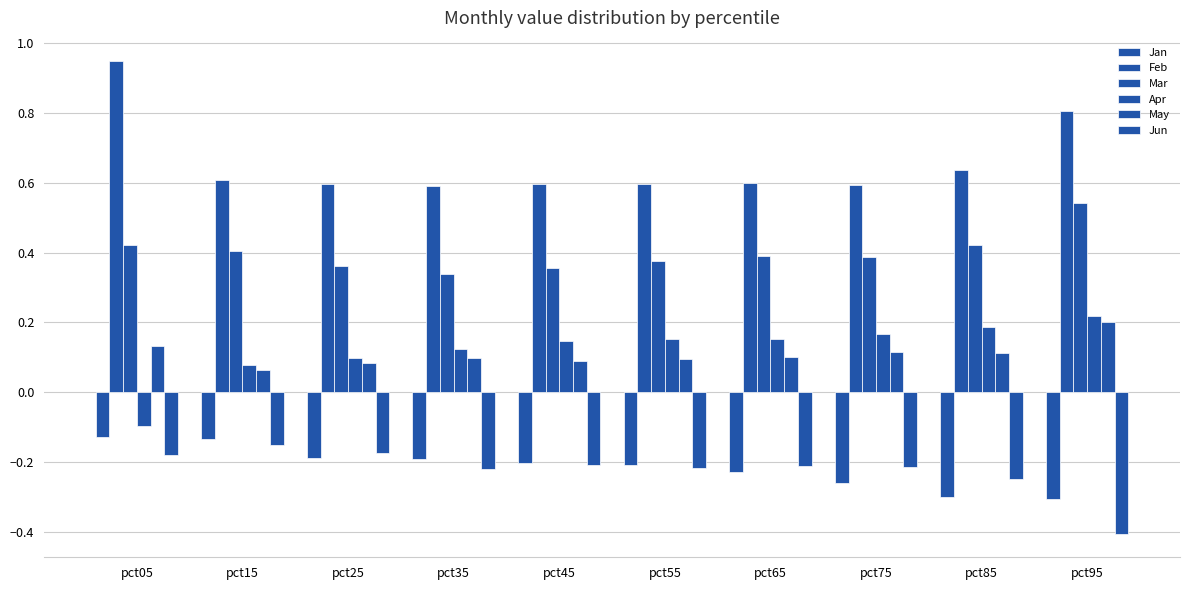

How many bars are there in total?

60